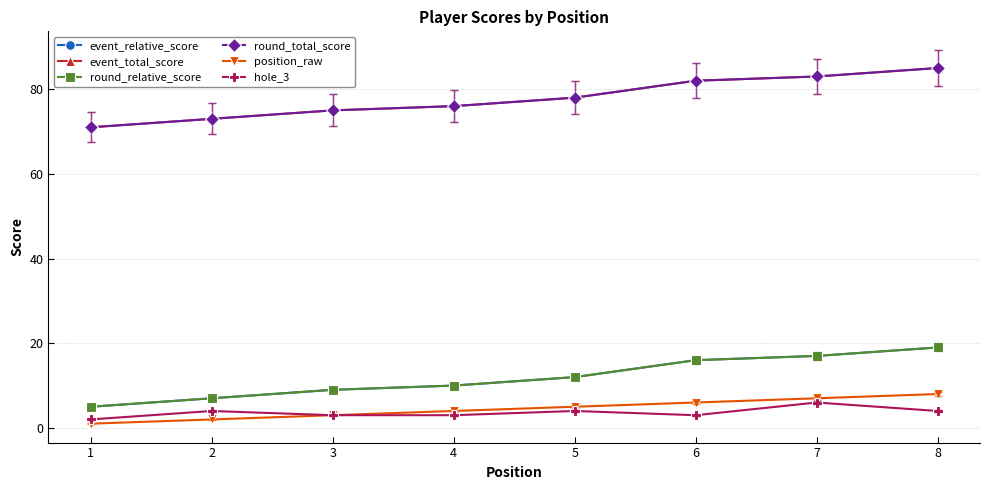

True or false: round_total_score and position_raw cross at least once.

False